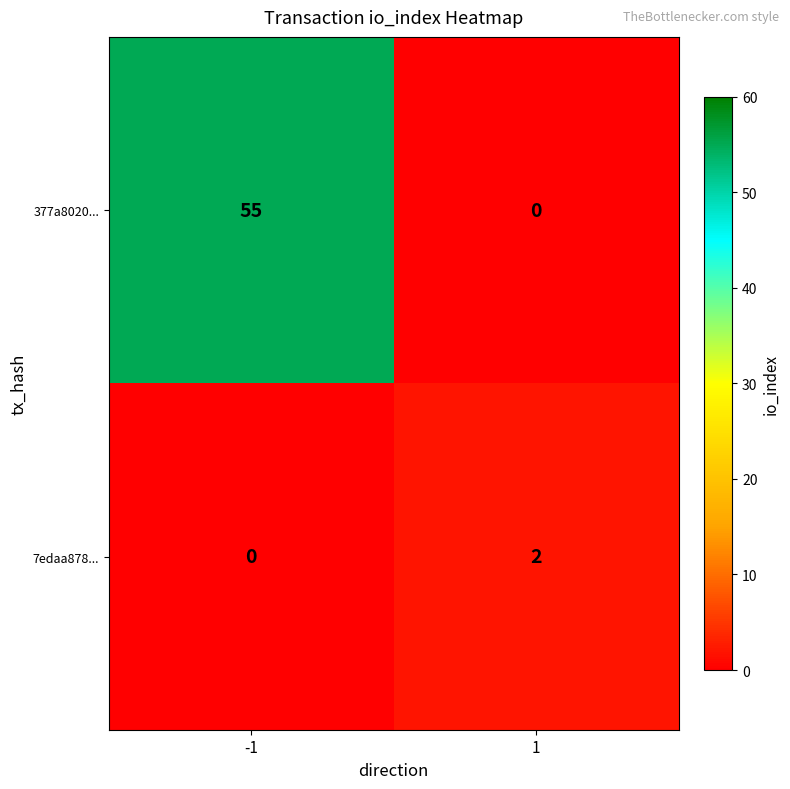

Reading left to right, extract all data points from this chart.

377a8020...: -1=55	1=0
7edaa878...: -1=0	1=2